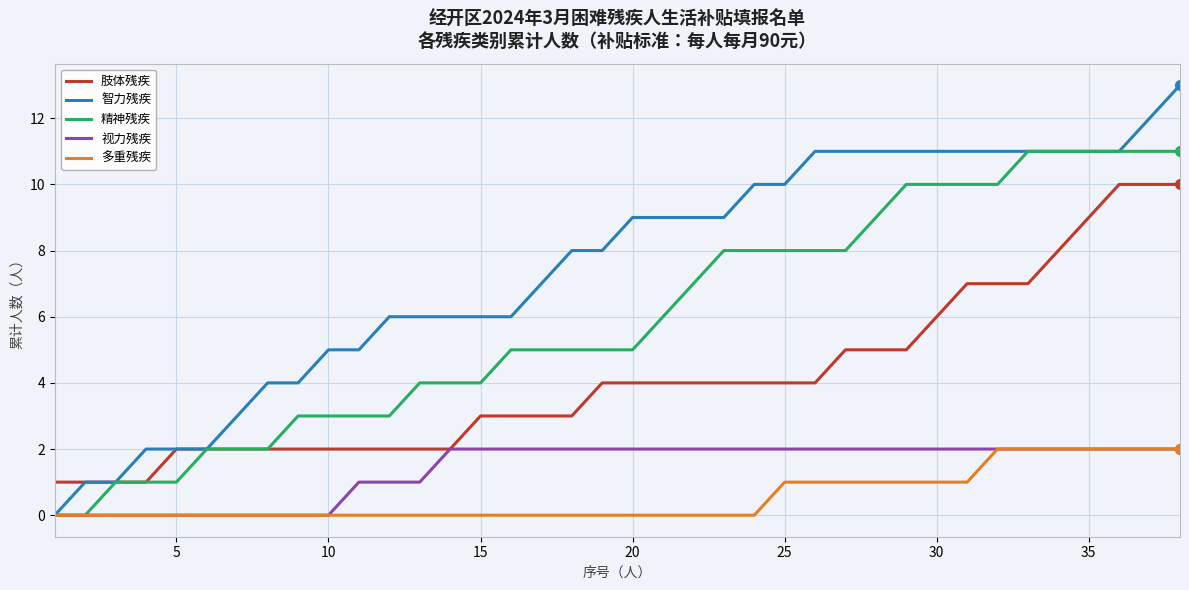

Which series has the largest total across all categories?

智力残疾